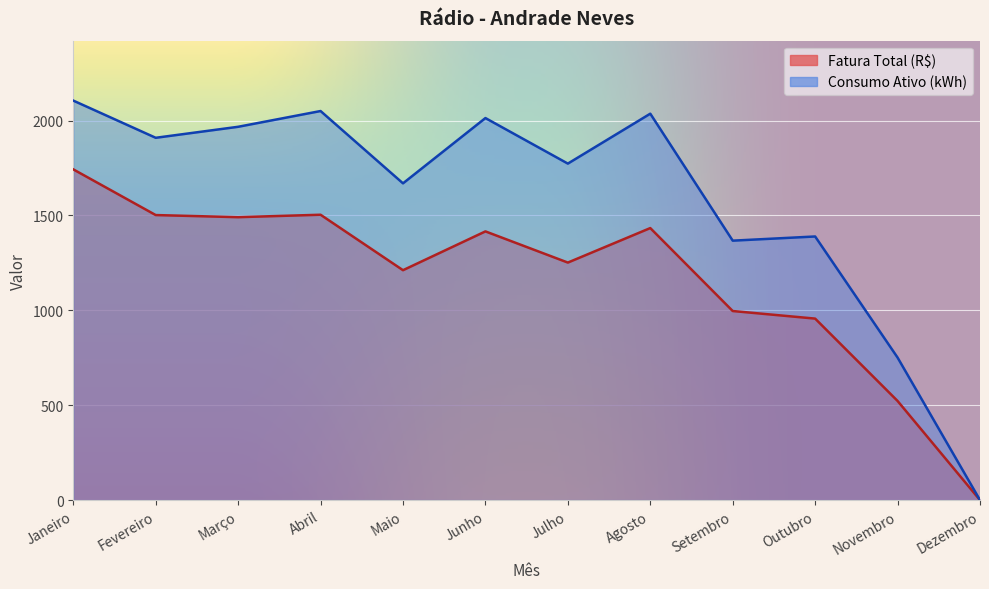

Where is the first local minimum for Consumo Ativo (kWh)?

Fevereiro